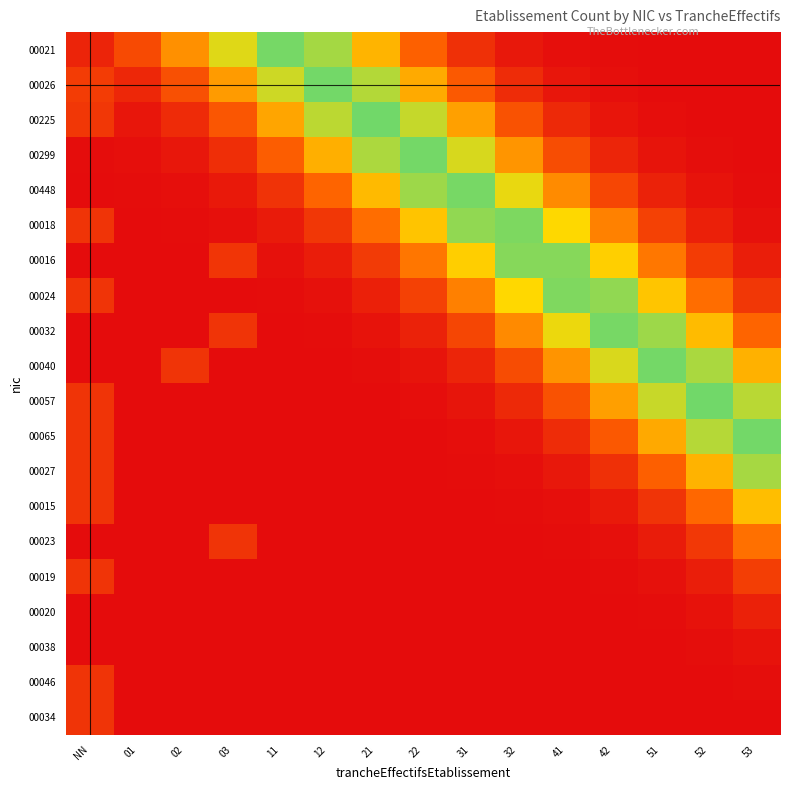

Reading left to right, list all the values displayed in this chart.

00021: NN=0.1	01=0.2	02=0.5	03=0.7	11=0.8	12=0.8	21=0.6	22=0.3	31=0.1	32=0.0	41=0.0	42=0.0	51=0.0	52=0.0	53=0.0
00026: NN=0.2	01=0.1	02=0.3	03=0.5	11=0.7	12=0.8	21=0.8	22=0.5	31=0.3	32=0.1	41=0.0	42=0.0	51=0.0	52=0.0	53=0.0
00225: NN=0.2	01=0.0	02=0.1	03=0.3	11=0.5	12=0.8	21=0.8	22=0.7	31=0.5	32=0.3	41=0.1	42=0.0	51=0.0	52=0.0	53=0.0
00299: NN=0.0	01=0.0	02=0.0	03=0.1	11=0.3	12=0.5	21=0.8	22=0.8	31=0.7	32=0.5	41=0.2	42=0.1	51=0.0	52=0.0	53=0.0
00448: NN=0.0	01=0.0	02=0.0	03=0.0	11=0.1	12=0.3	21=0.6	22=0.8	31=0.8	32=0.7	41=0.4	42=0.2	51=0.1	52=0.0	53=0.0
00018: NN=0.2	01=0.0	02=0.0	03=0.0	11=0.1	12=0.2	21=0.4	22=0.6	31=0.8	32=0.8	41=0.7	42=0.4	51=0.2	52=0.1	53=0.0
00016: NN=0.0	01=0.0	02=0.0	03=0.2	11=0.0	12=0.1	21=0.2	22=0.4	31=0.6	32=0.8	41=0.8	42=0.6	51=0.4	52=0.2	53=0.1
00024: NN=0.2	01=0.0	02=0.0	03=0.0	11=0.0	12=0.0	21=0.1	22=0.2	31=0.4	32=0.7	41=0.8	42=0.8	51=0.6	52=0.4	53=0.2
00032: NN=0.0	01=0.0	02=0.0	03=0.2	11=0.0	12=0.0	21=0.0	22=0.1	31=0.2	32=0.4	41=0.7	42=0.8	51=0.8	52=0.6	53=0.3
00040: NN=0.0	01=0.0	02=0.2	03=0.0	11=0.0	12=0.0	21=0.0	22=0.0	31=0.1	32=0.2	41=0.5	42=0.7	51=0.8	52=0.8	53=0.6
00057: NN=0.2	01=0.0	02=0.0	03=0.0	11=0.0	12=0.0	21=0.0	22=0.0	31=0.0	32=0.1	41=0.3	42=0.5	51=0.7	52=0.8	53=0.8
00065: NN=0.1	01=0.0	02=0.0	03=0.0	11=0.0	12=0.0	21=0.0	22=0.0	31=0.0	32=0.0	41=0.1	42=0.3	51=0.5	52=0.8	53=0.8
00027: NN=0.1	01=0.0	02=0.0	03=0.0	11=0.0	12=0.0	21=0.0	22=0.0	31=0.0	32=0.0	41=0.0	42=0.1	51=0.3	52=0.6	53=0.8
00015: NN=0.1	01=0.0	02=0.0	03=0.0	11=0.0	12=0.0	21=0.0	22=0.0	31=0.0	32=0.0	41=0.0	42=0.1	51=0.1	52=0.3	53=0.6
00023: NN=0.0	01=0.0	02=0.0	03=0.1	11=0.0	12=0.0	21=0.0	22=0.0	31=0.0	32=0.0	41=0.0	42=0.0	51=0.1	52=0.2	53=0.4
00019: NN=0.1	01=0.0	02=0.0	03=0.0	11=0.0	12=0.0	21=0.0	22=0.0	31=0.0	32=0.0	41=0.0	42=0.0	51=0.0	52=0.1	53=0.2
00020: NN=0.0	01=0.0	02=0.0	03=0.0	11=0.0	12=0.0	21=0.0	22=0.0	31=0.0	32=0.0	41=0.0	42=0.0	51=0.0	52=0.0	53=0.1
00038: NN=0.0	01=0.0	02=0.0	03=0.0	11=0.0	12=0.0	21=0.0	22=0.0	31=0.0	32=0.0	41=0.0	42=0.0	51=0.0	52=0.0	53=0.0
00046: NN=0.1	01=0.0	02=0.0	03=0.0	11=0.0	12=0.0	21=0.0	22=0.0	31=0.0	32=0.0	41=0.0	42=0.0	51=0.0	52=0.0	53=0.0
00034: NN=0.1	01=0.0	02=0.0	03=0.0	11=0.0	12=0.0	21=0.0	22=0.0	31=0.0	32=0.0	41=0.0	42=0.0	51=0.0	52=0.0	53=0.0